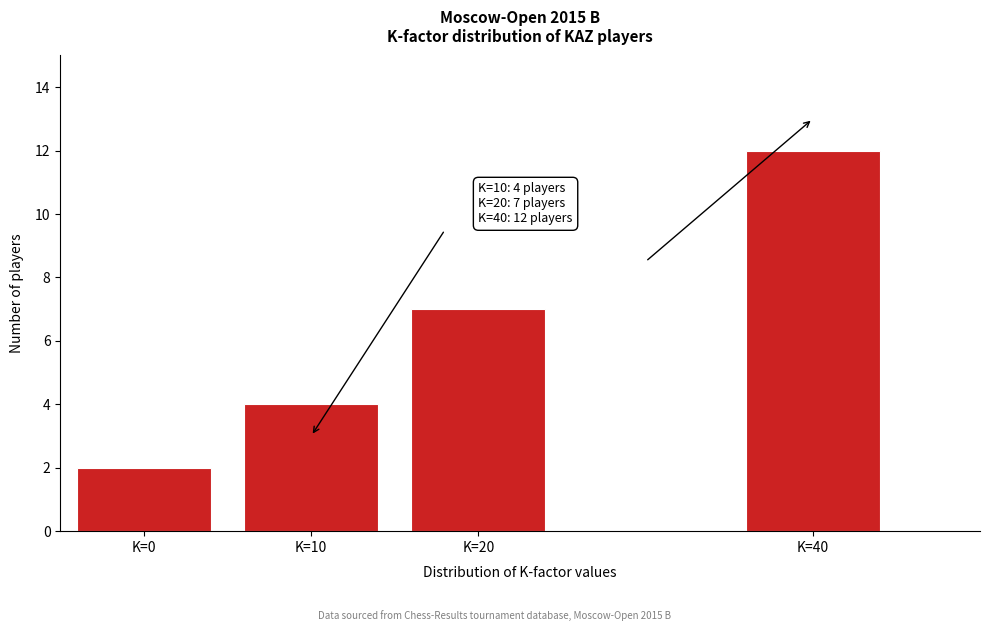

Reading right to left, list all the values displayed in this chart.

12	7	4	2